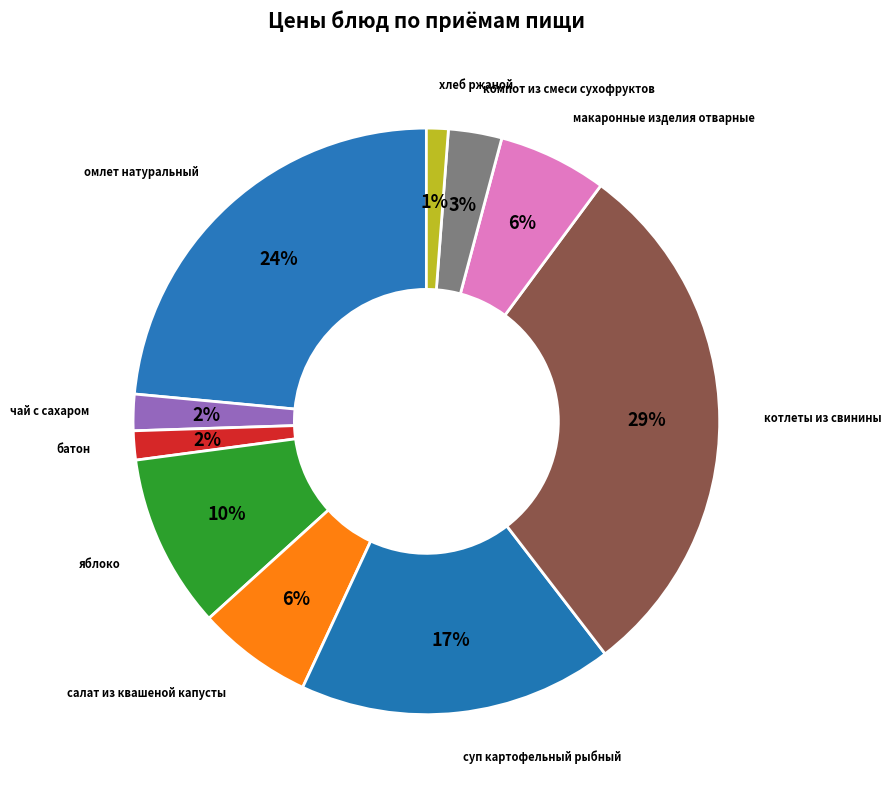

To the nearest percent, what is the difference between the largest and smallest slice percentages?

28%